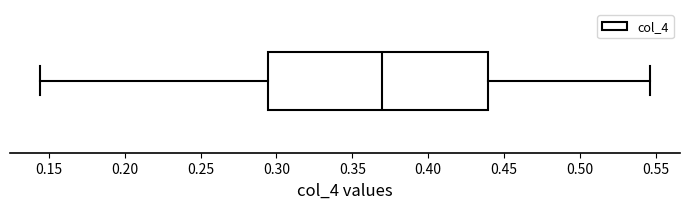

Where does the right whisker of the box end on the x-axis? The values are not printed on the chart, so give them approximately, as read against the axis.

0.545